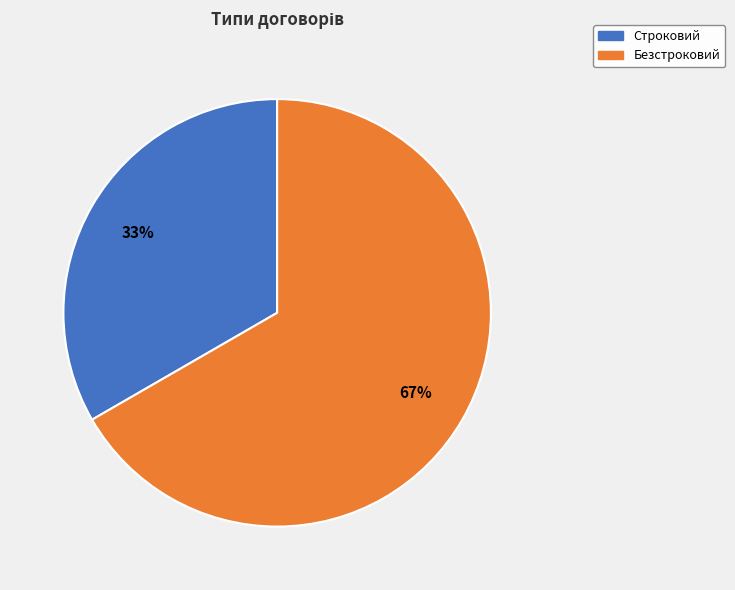

Which category has the smallest portion of the pie?

Строковий